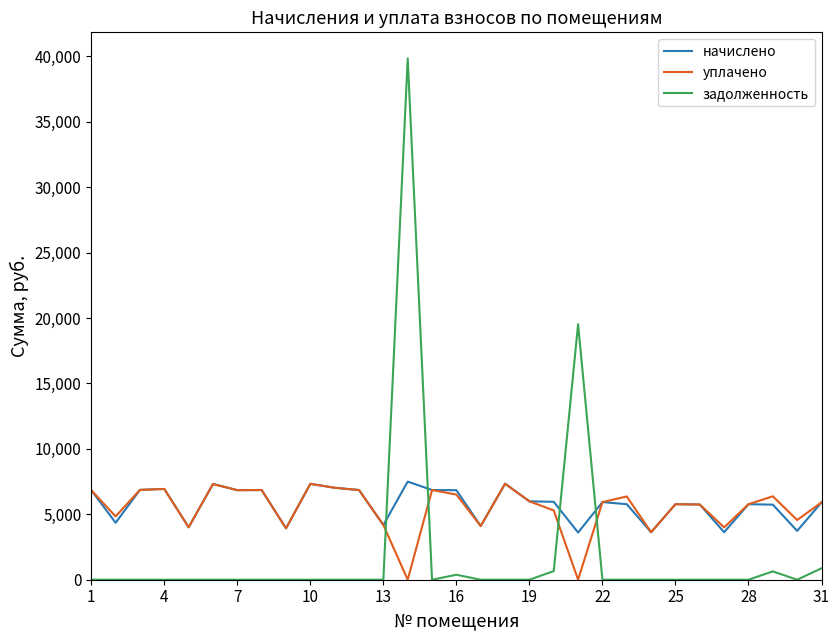

True or false: начислено and задолженность cross at least once.

True